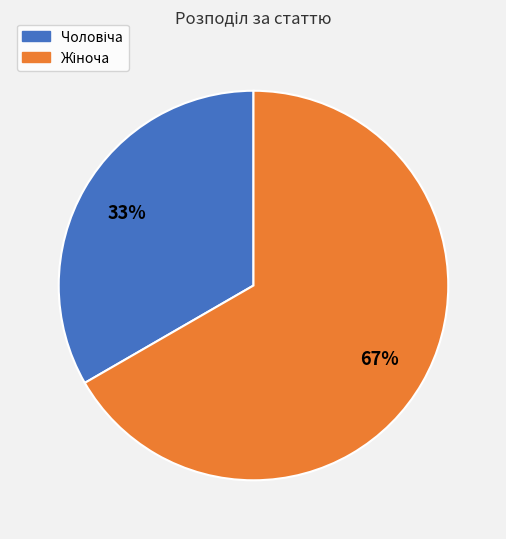

How many slices are in this pie chart?

2